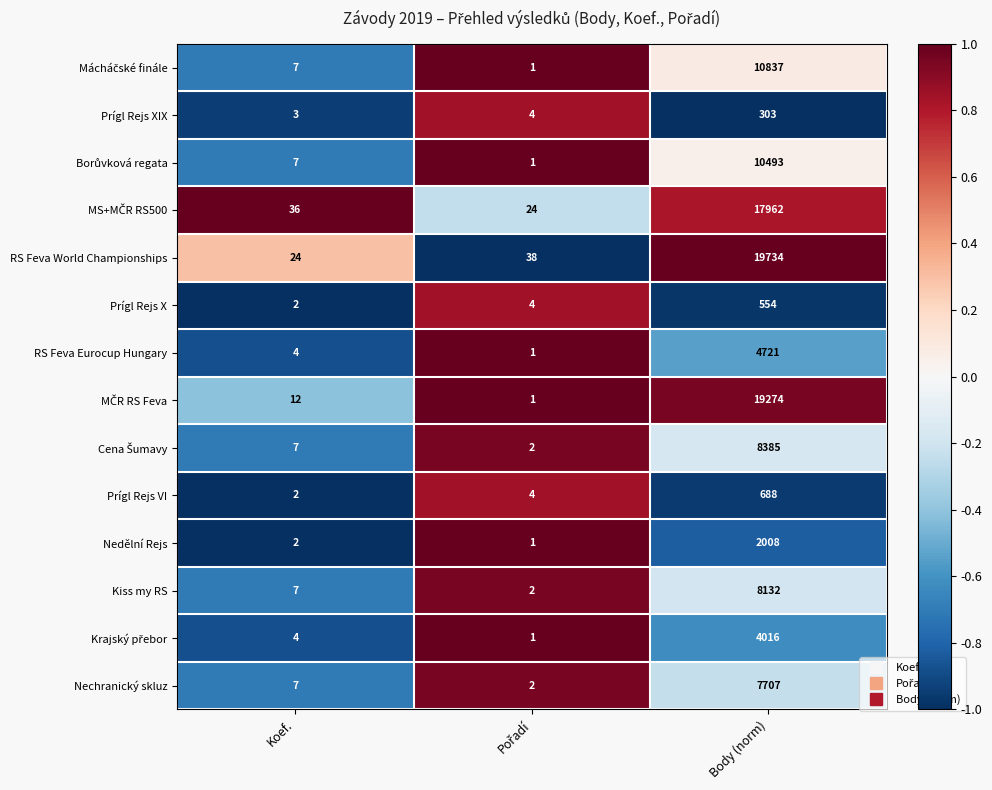

What is the average value of the Prígl Rejs VI series?

231